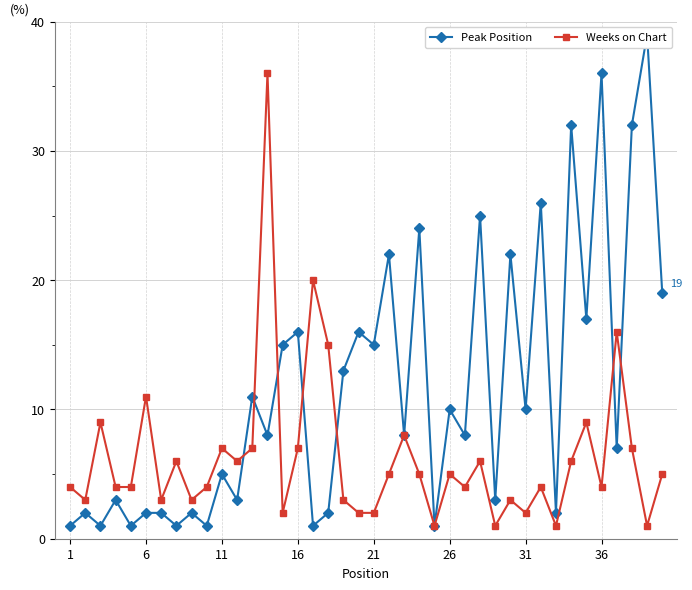

True or false: Weeks on Chart has more than 2 interior local peaks.

True